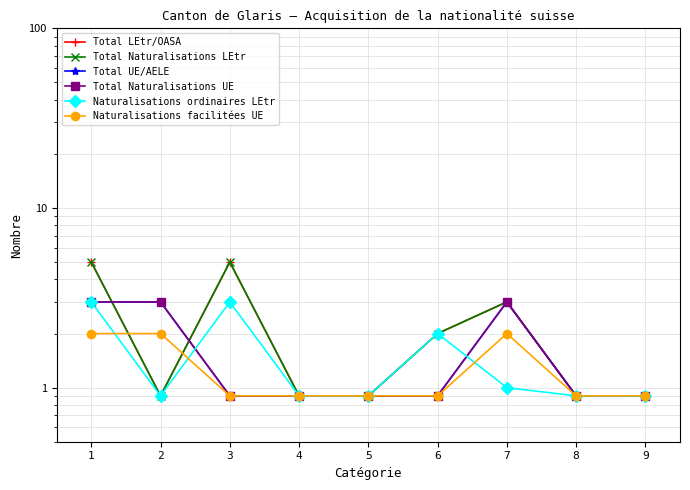

True or false: Naturalisations facilitées UE and Total UE/AELE intersect in this chart.

False